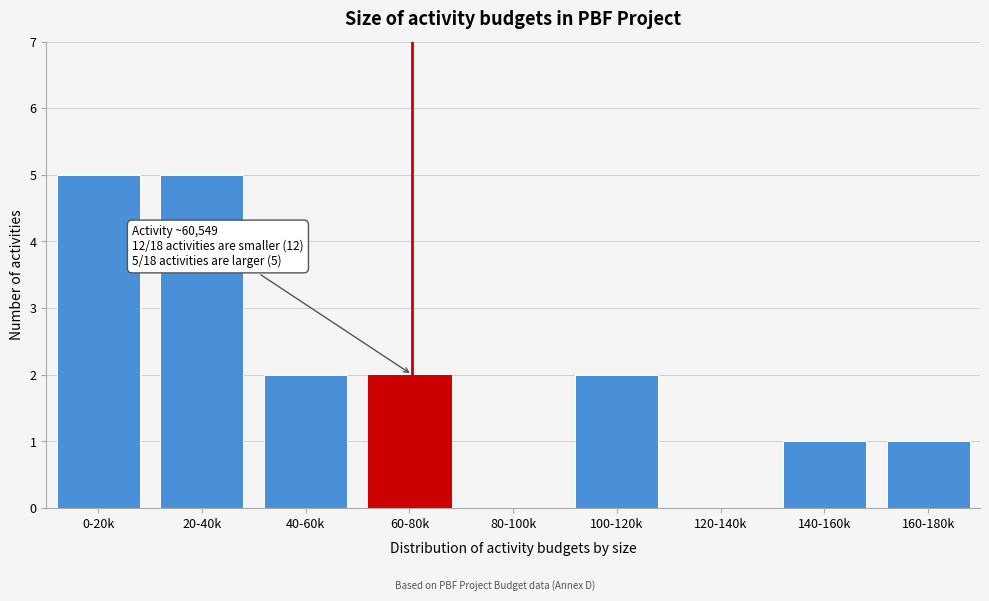

Reading left to right, extract all data points from this chart.

0-20k=5	20-40k=5	40-60k=2	60-80k=2	80-100k=0	100-120k=2	120-140k=0	140-160k=1	160-180k=1